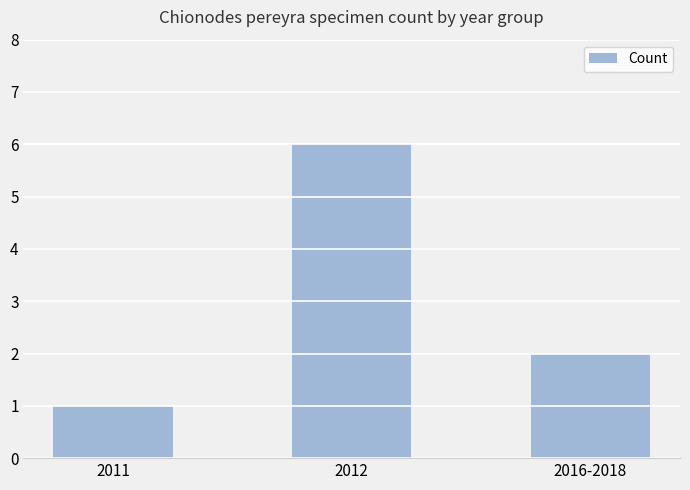

Is it true that the value at 2011 is 1?

True